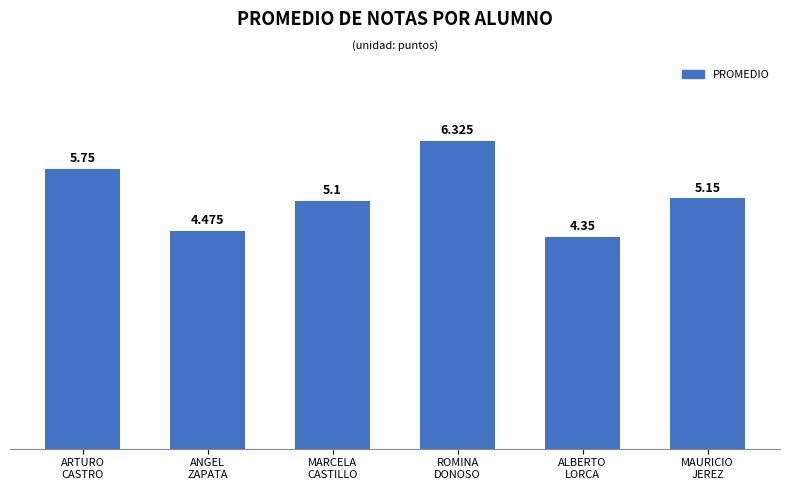

How many bars are there in total?

6